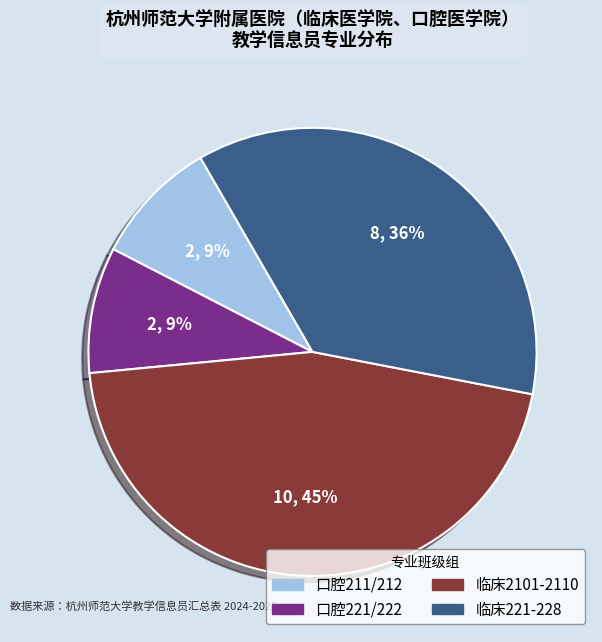

To the nearest percent, what is the average slice percentage?

25%